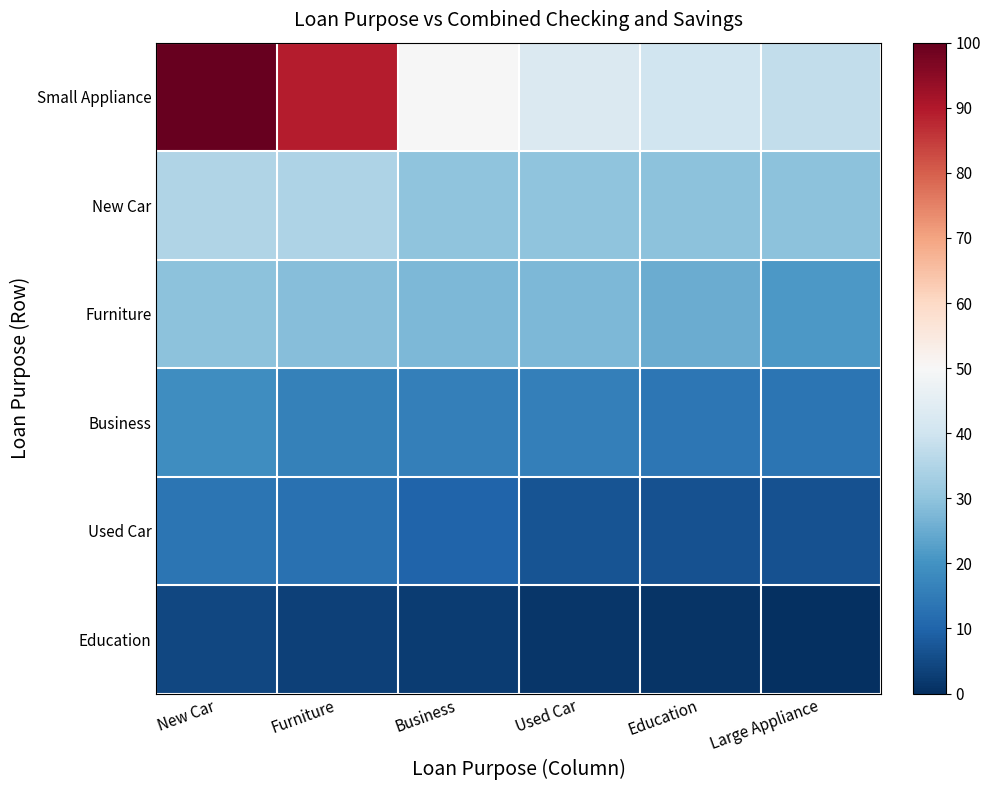

Between Used Car and Education, which series saw the biggest shift?

Small Appliance